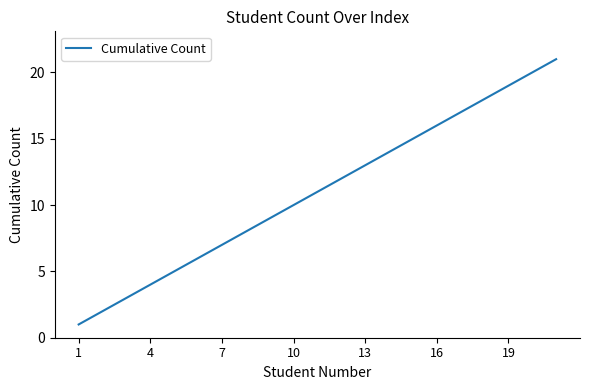

What is the maximum value shown in the chart?

21